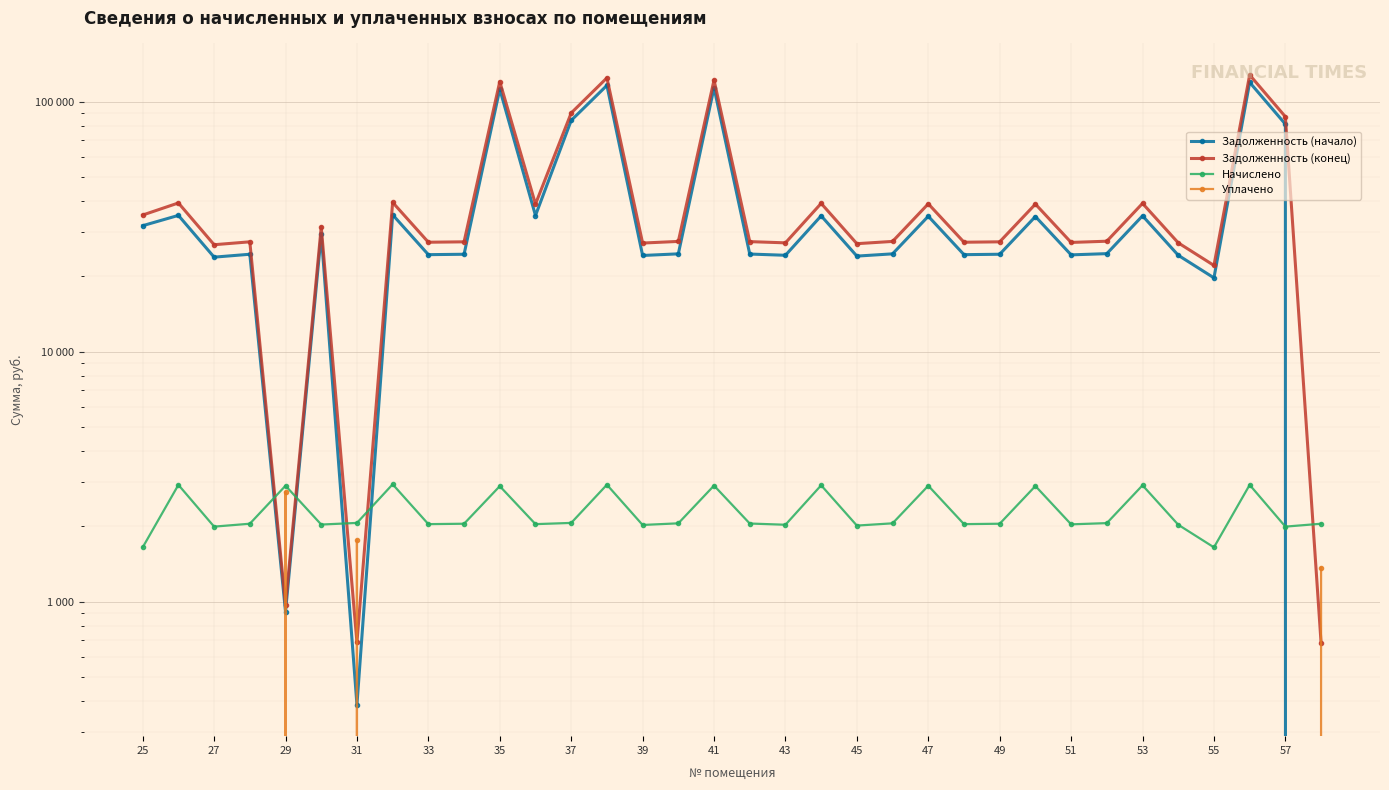

How many lines are shown in the chart?

4